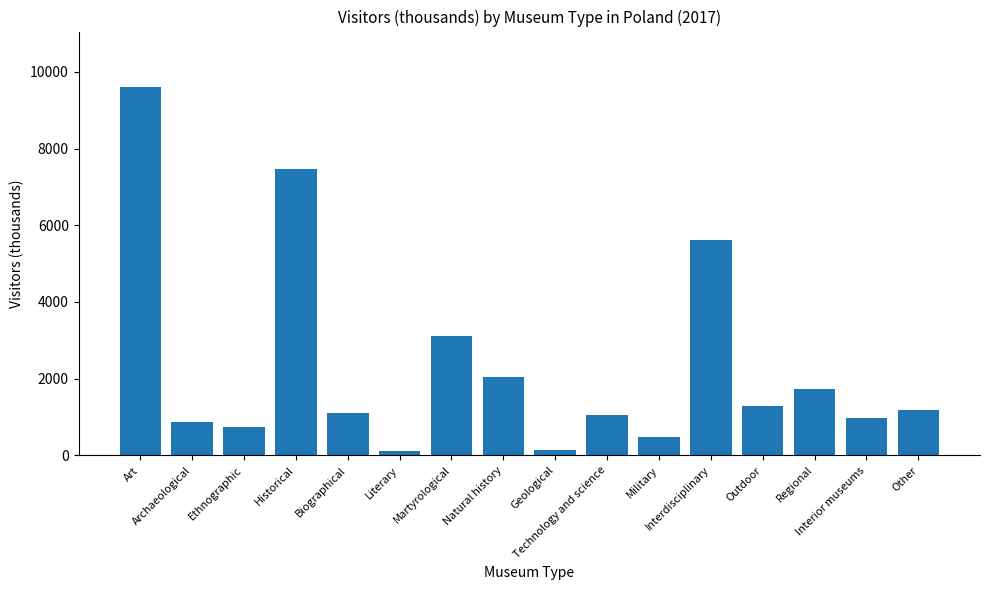

What is the greatest value displayed?

9607.9